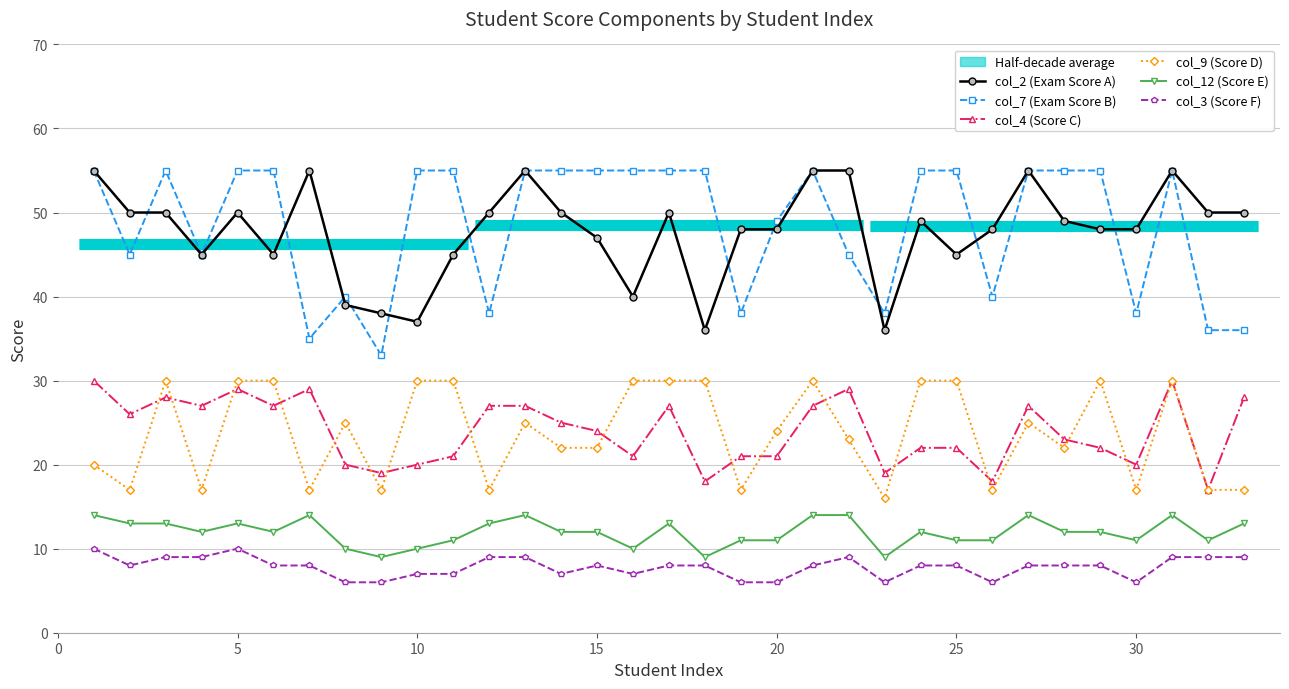

Which series has the largest total across all categories?

col_7 (Exam Score B)